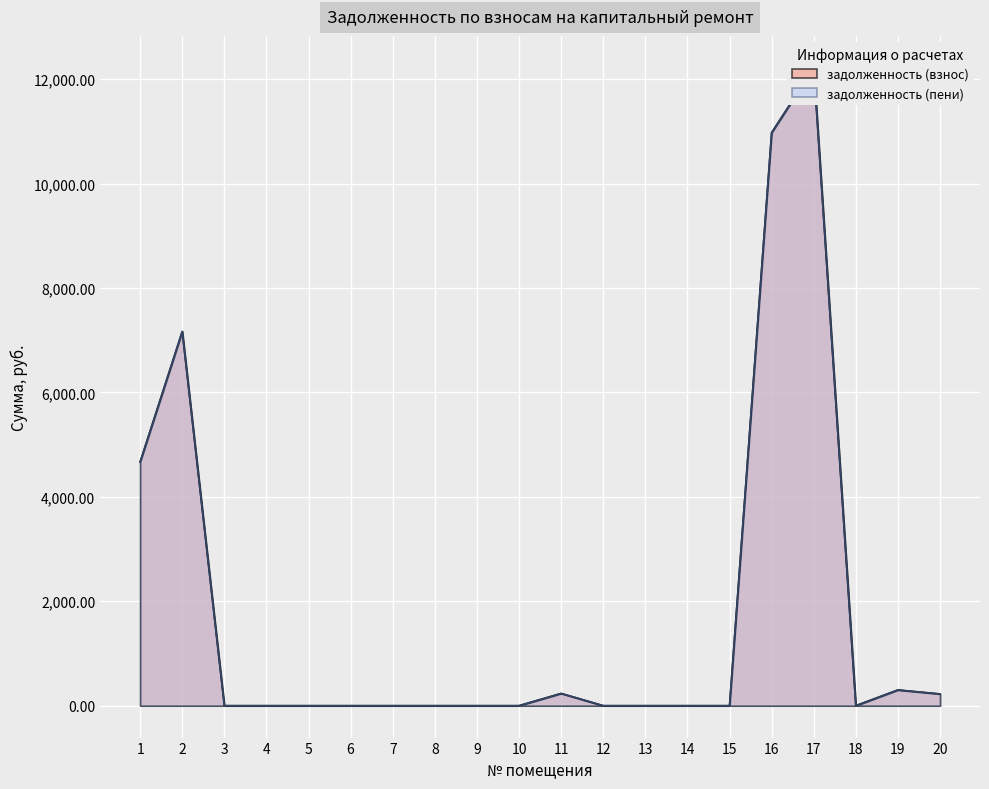

At which label does задолженность (пени) reach its minimum?

3